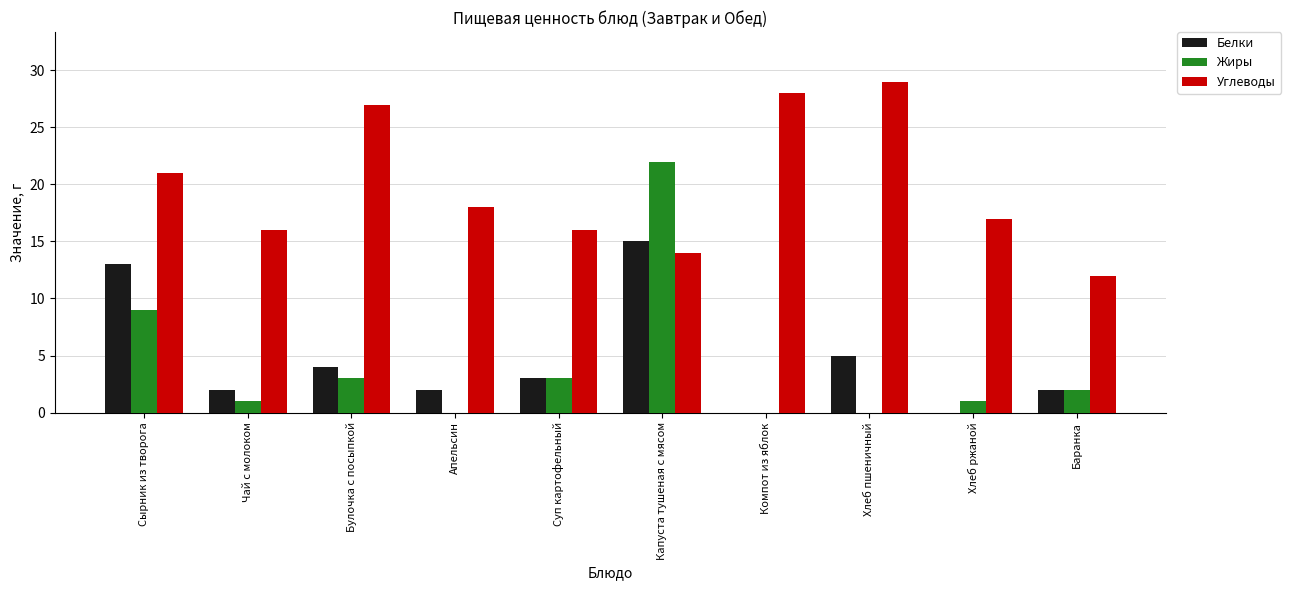

At which category is the sum across all series the highest?

Капуста тушеная с мясом